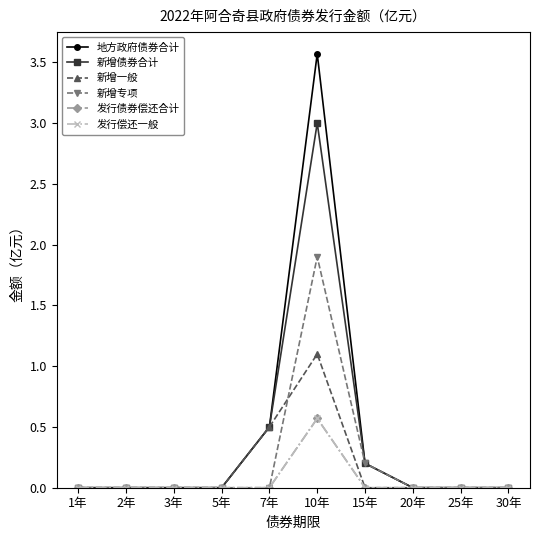

What is the label of the 5th point from the left?

7年